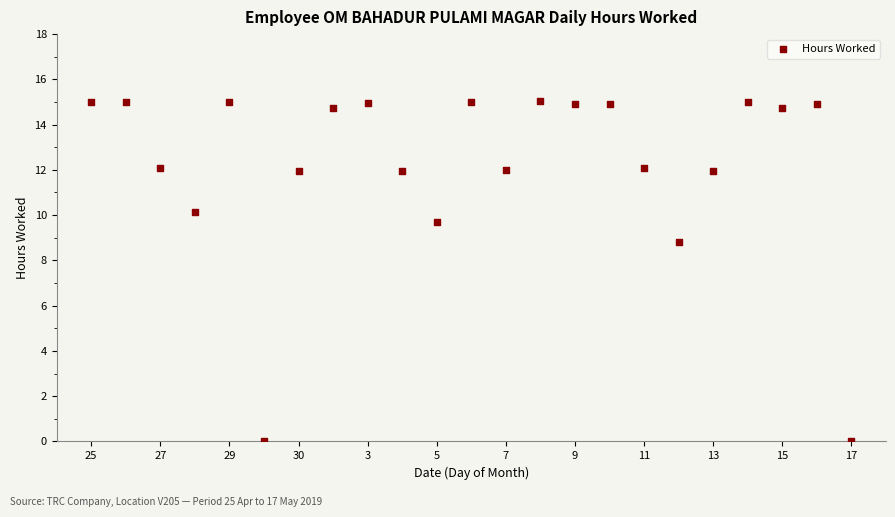

What Y value in the scatter plot is closest to 7?

8.8